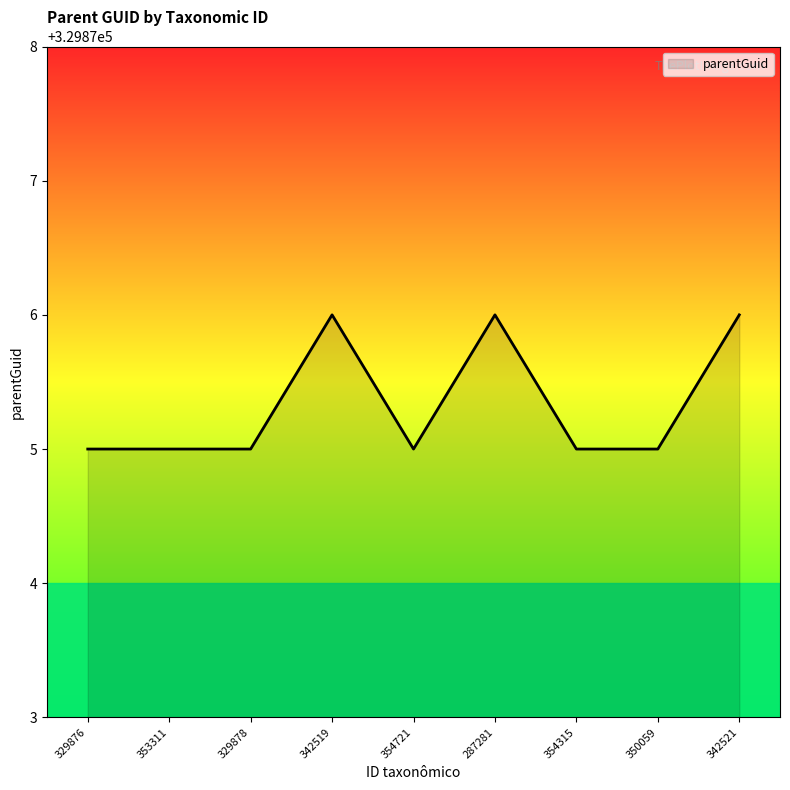

What position from the left is 329878?

3